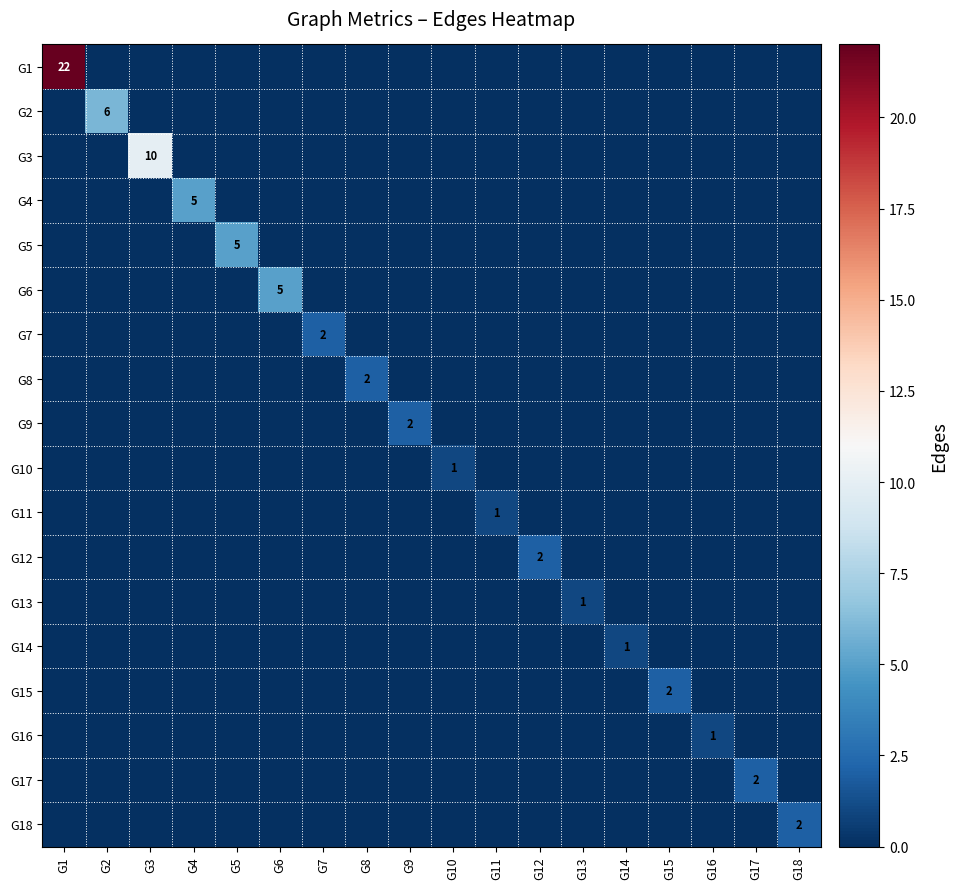

Which series has the widest spread of values?

G1